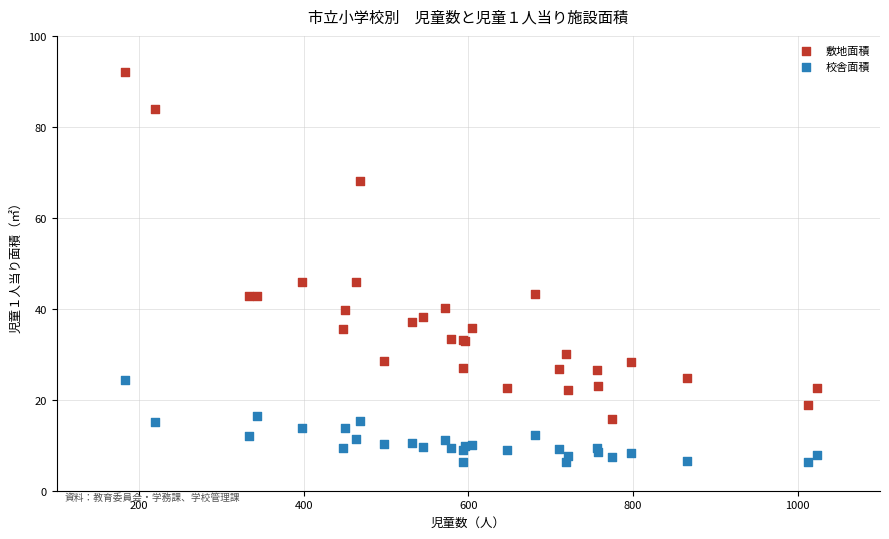

Which series has the widest spread of Y values?

敷地面積